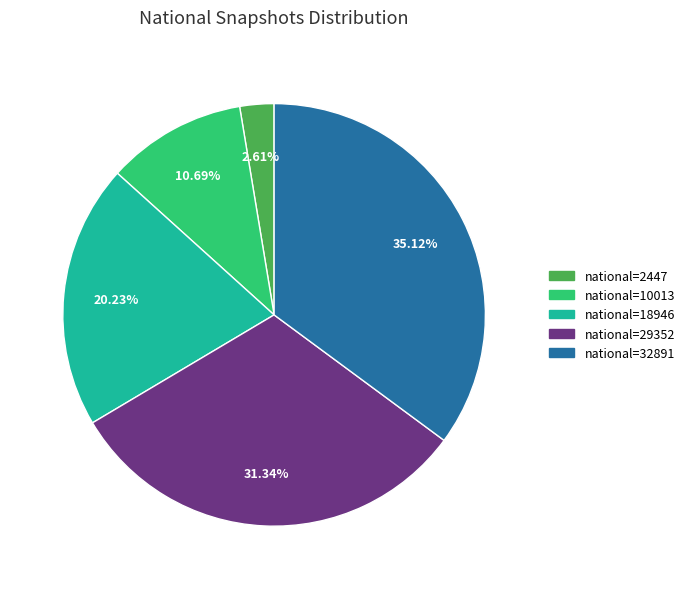

To the nearest percent, what is the average slice percentage?

20%